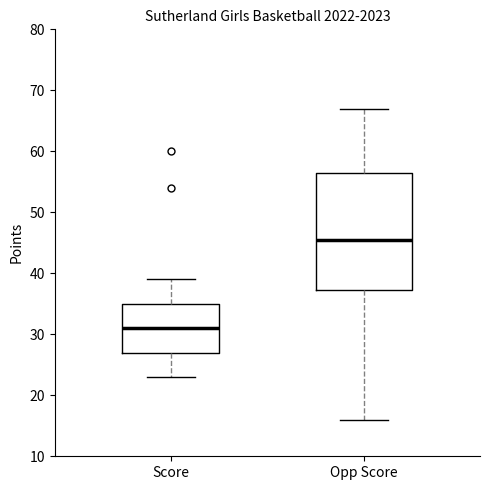

Which box's median line is the lowest?

Score